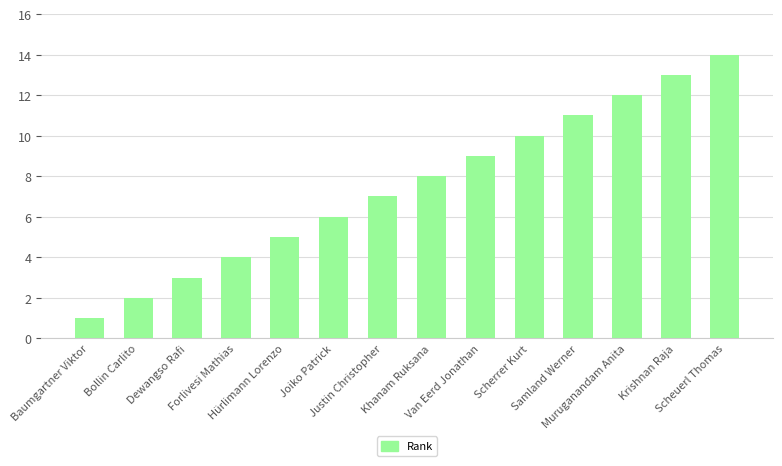

True or false: the data shows 8 at Muruganandam Anita.

False